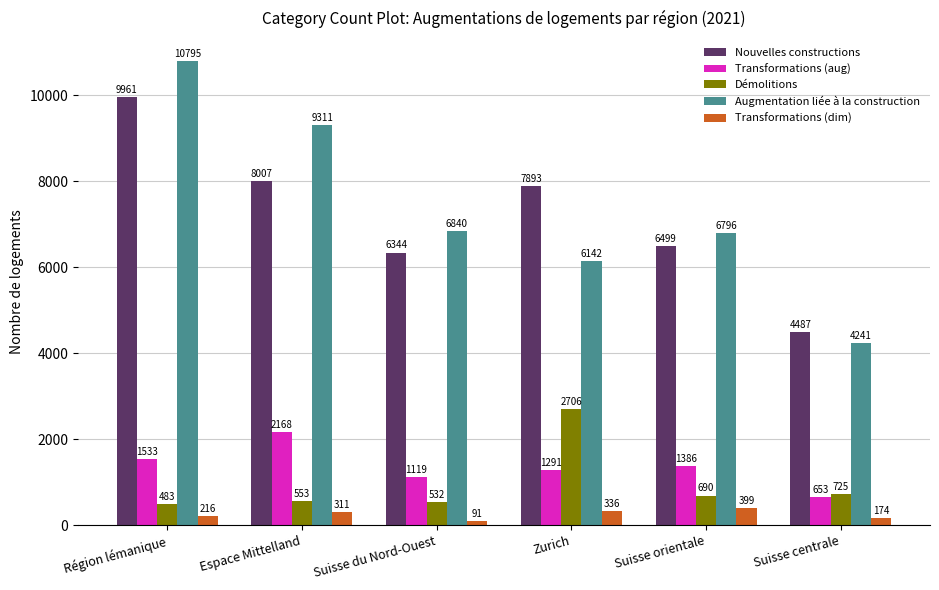

How many categories are shown in the chart?

6